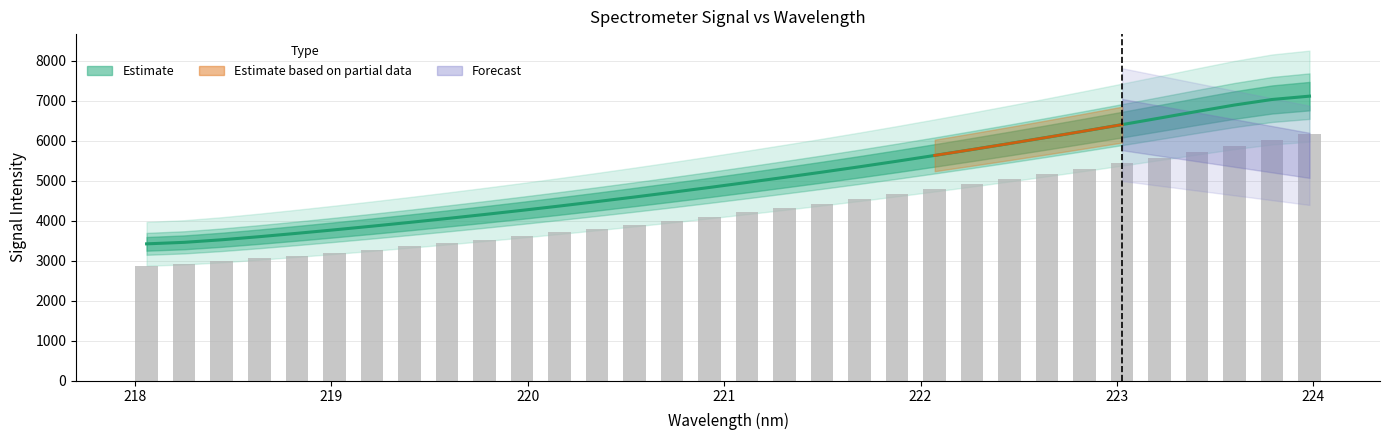

The chart shows a value of 4211.3 at 221.1174. True or false?

True